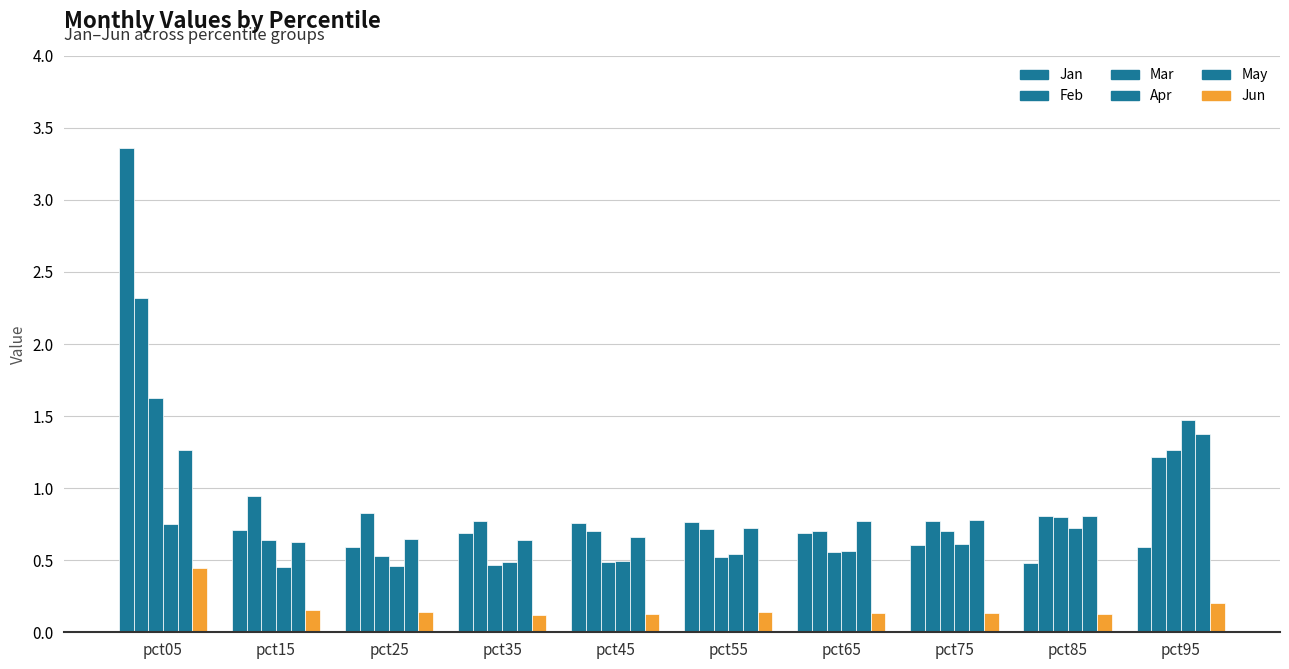

What is the value of the Jun bar at the 6th from the left?

0.1